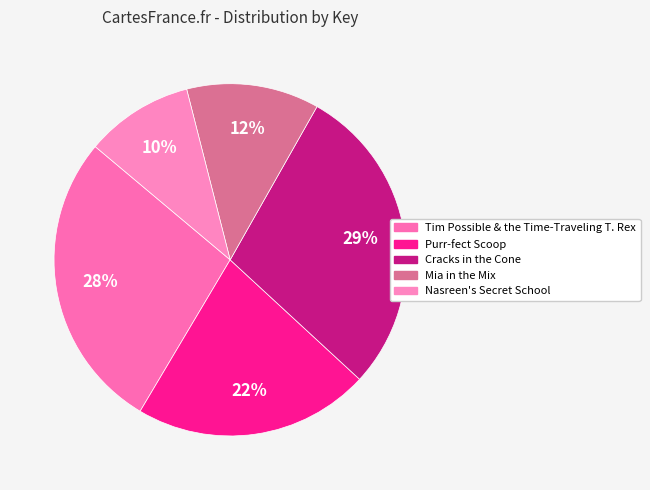

How many slices are in this pie chart?

5